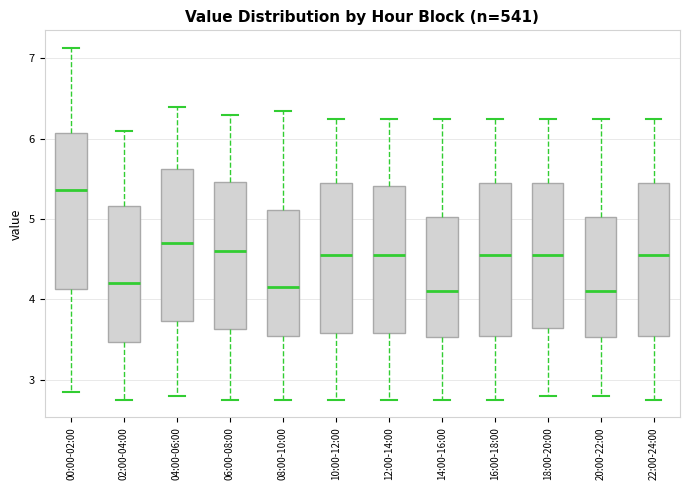

Which box's median line is the highest?

00:00-02:00